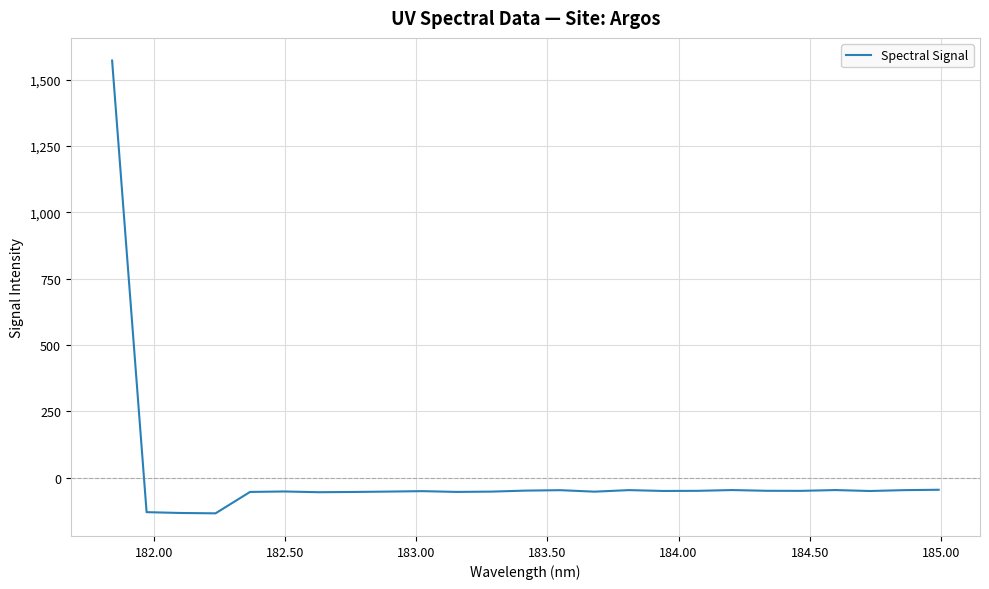

What is the minimum value shown in the chart?

-134.0